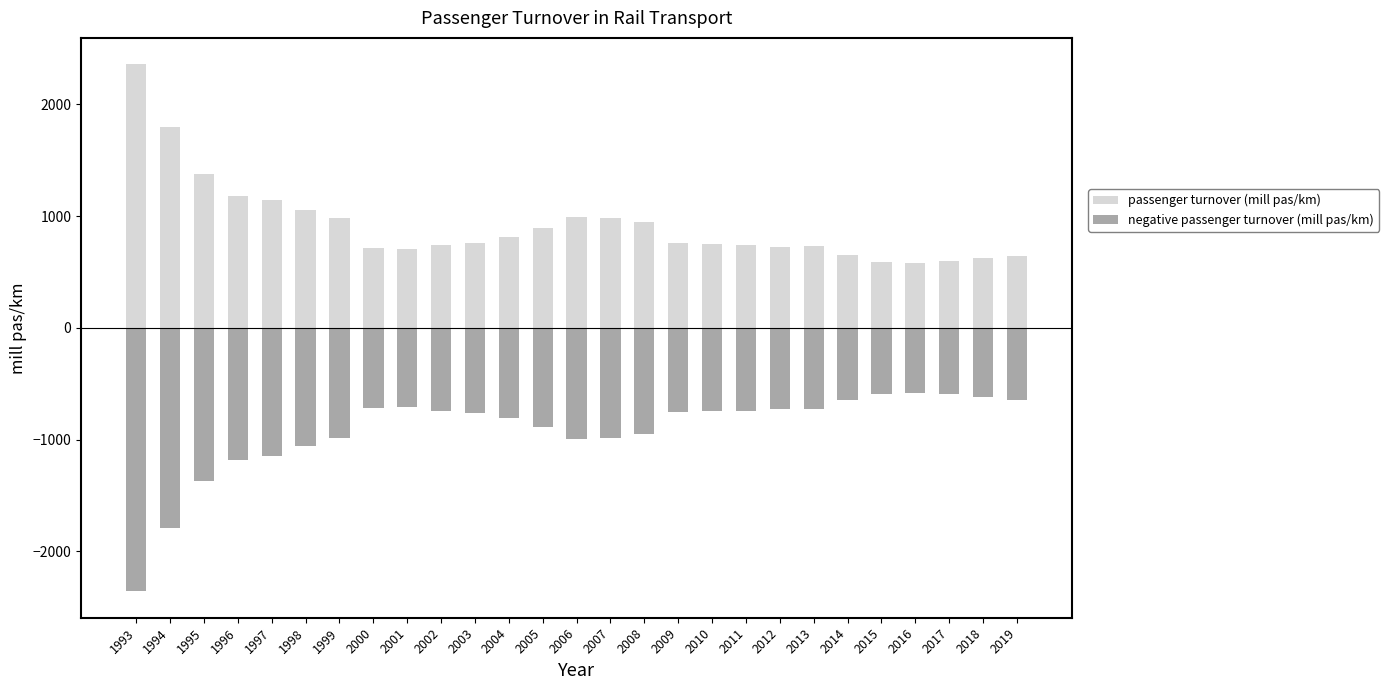

Where is negative passenger turnover (mill pas/km) nearest to the value -1471?

1995